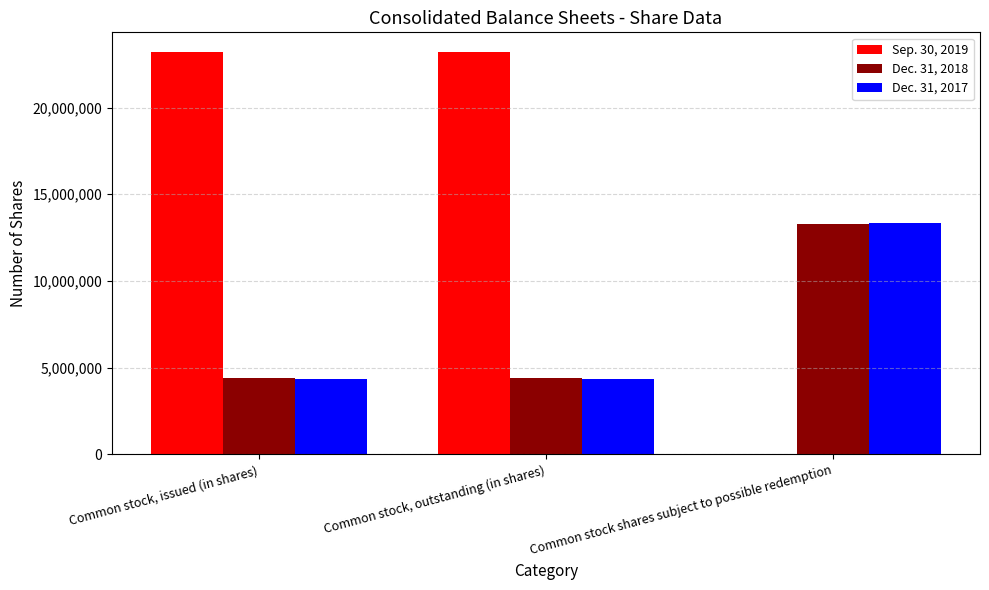

What is the maximum value for Sep. 30, 2019?

23176146